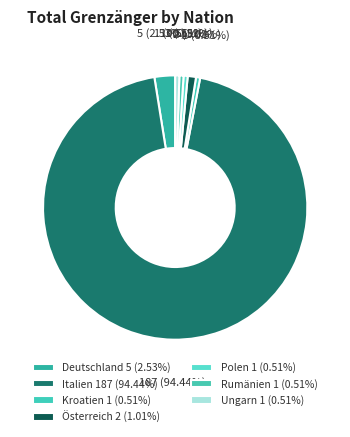

How many segments does this pie chart have?

7